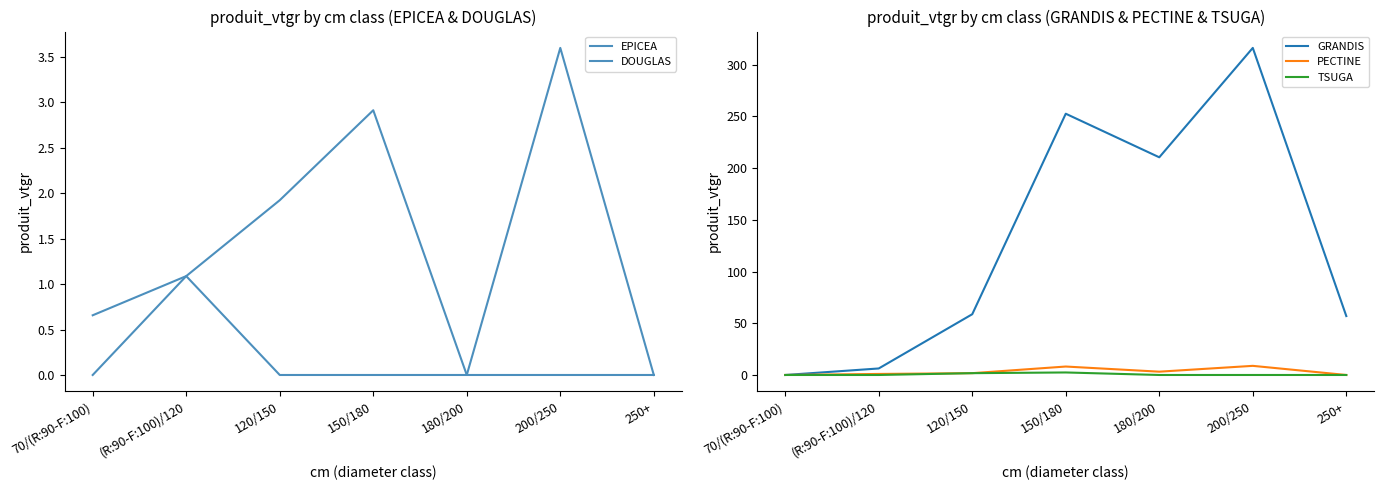

What is the total value across all series at 150/180?

266.2